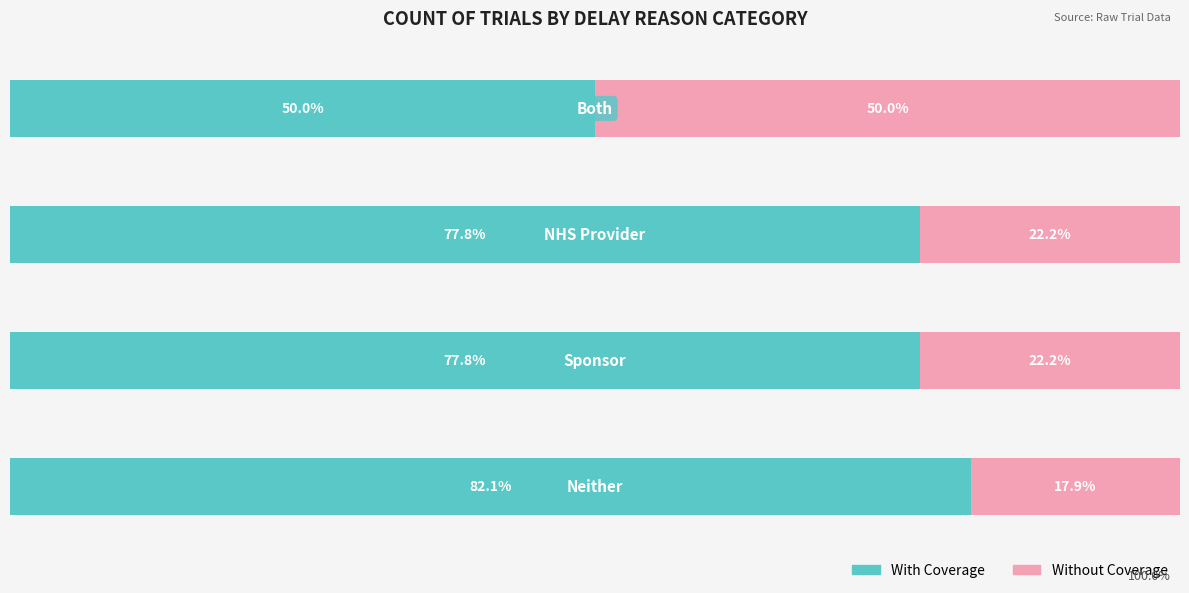

Which series has the largest range (max minus min)?

With Coverage